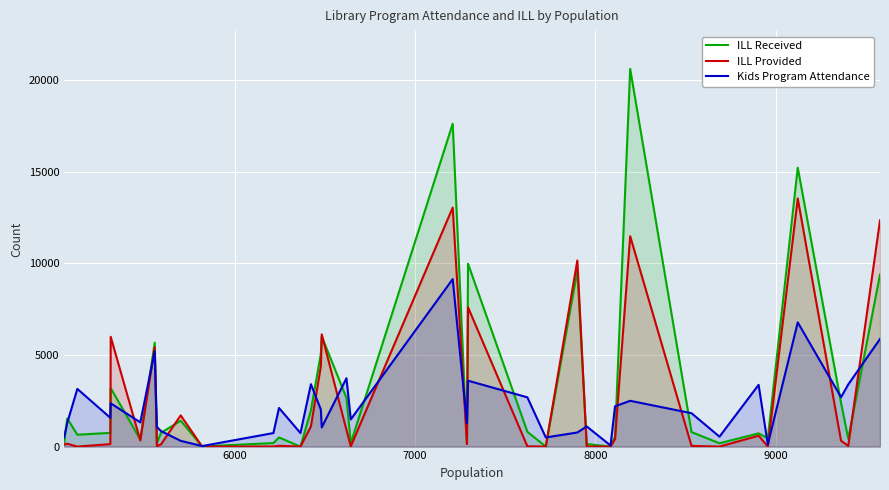

Rank the series by their maximum value, from lowest to highest.

Kids Program Attendance, ILL Provided, ILL Received